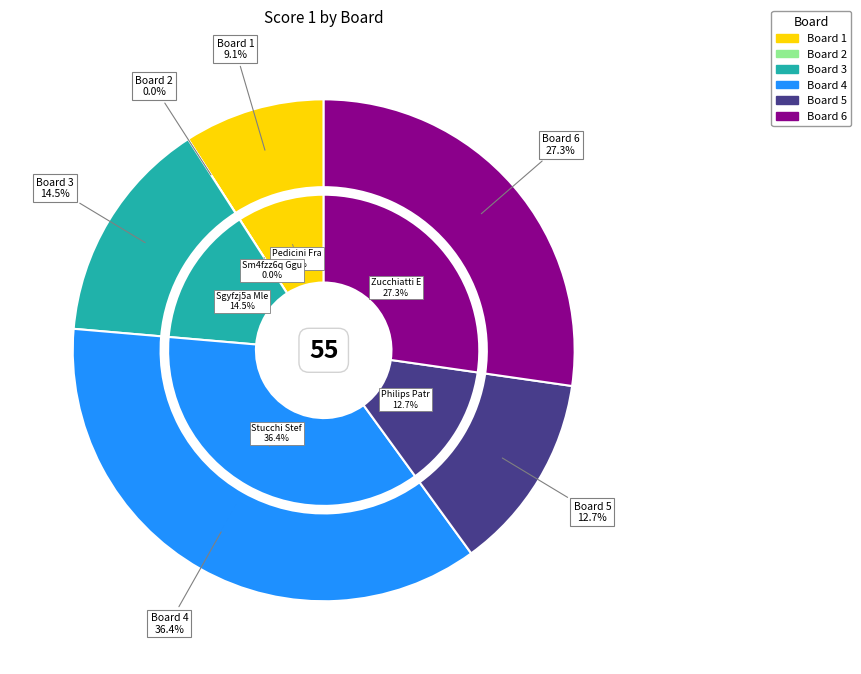

To the nearest percent, what percentage of the pie is 5?

13%